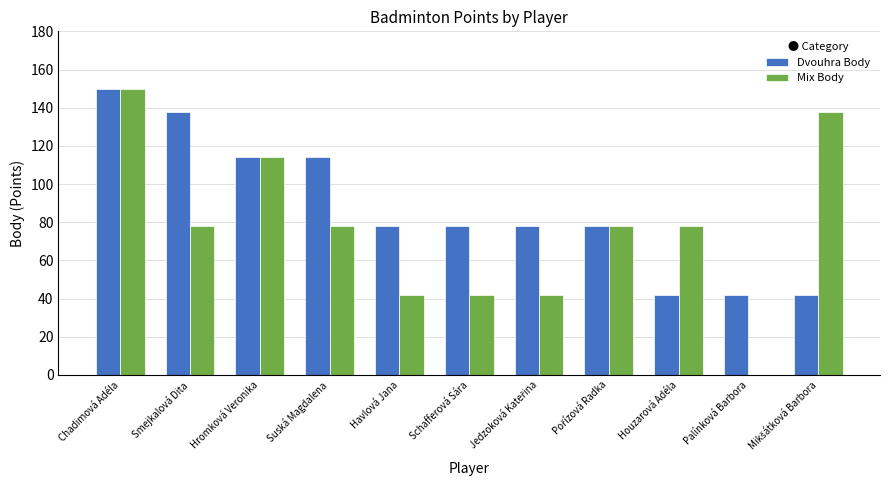

Reading left to right, list all the values displayed in this chart.

Dvouhra Body: 150	138	114	114	78	78	78	78	42	42	42
Mix Body: 150	78	114	78	42	42	42	78	78	0	138